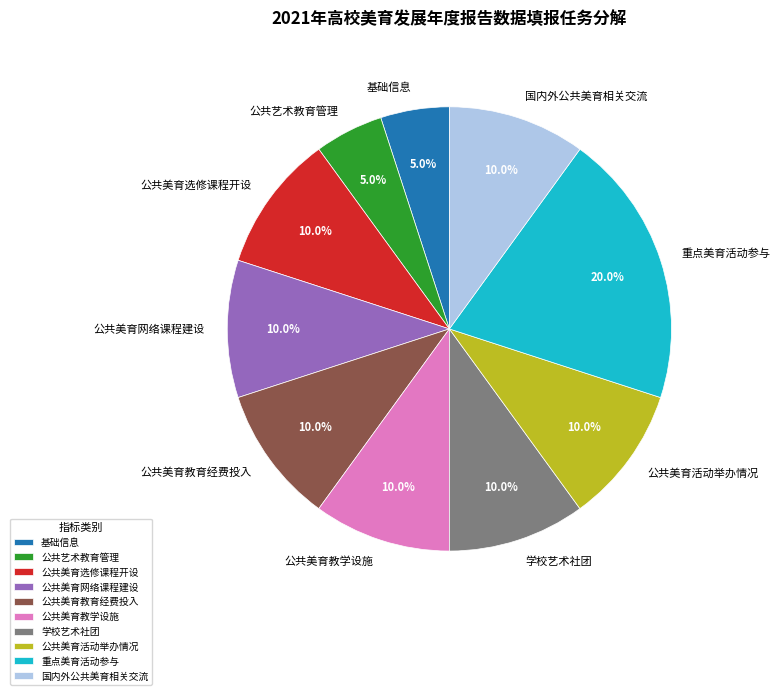

Which category has the biggest portion of the pie?

重点美育活动参与